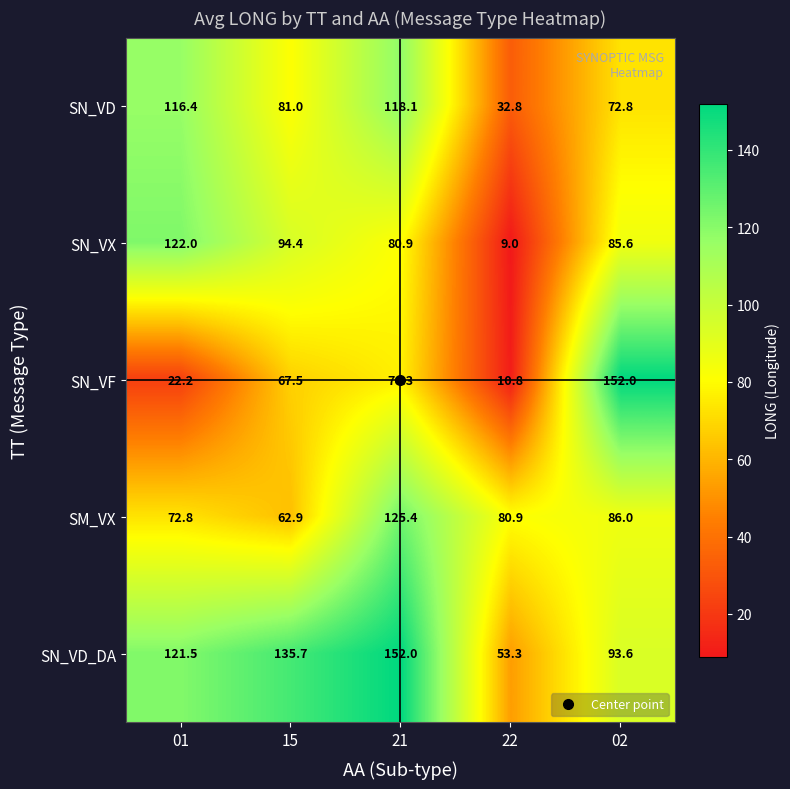

Count the number of data series in this chart.

5